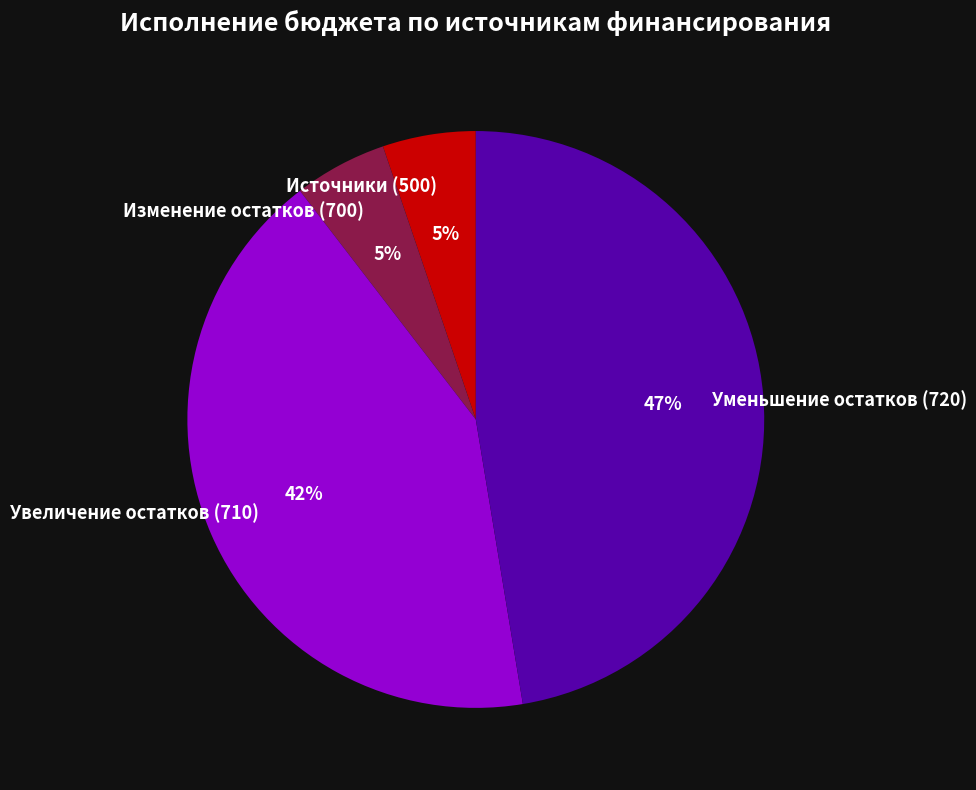

To the nearest percent, what percentage of the pie is Источники (500)?

5%